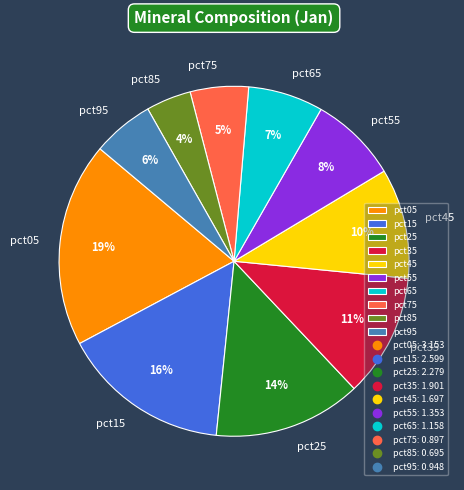

Is the sum of pct25 and pct15 greater than half?

No